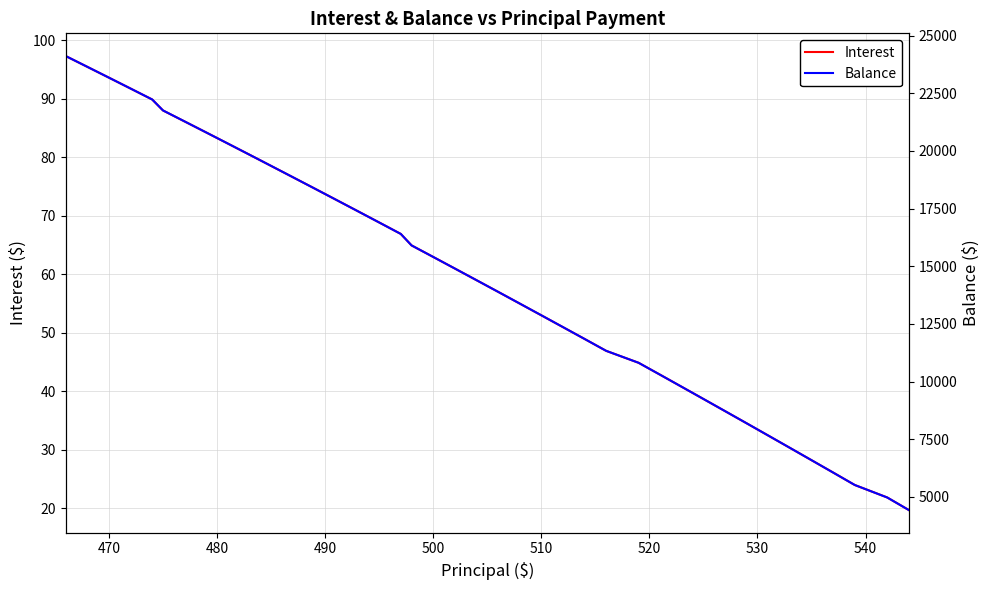

What is the highest value of the Interest series?

97.3